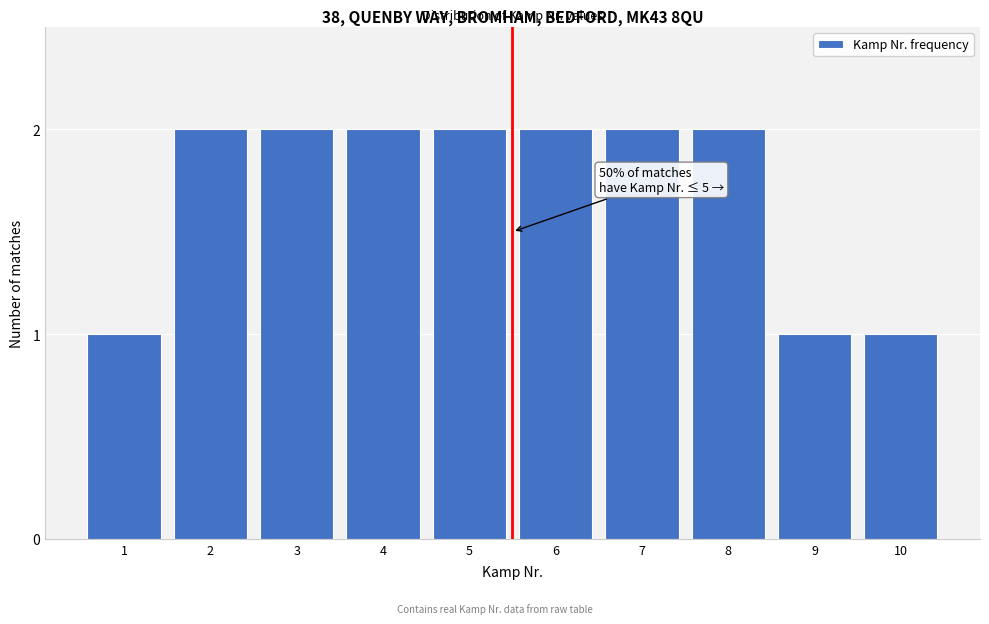

Reading left to right, list all the values displayed in this chart.

1	2	2	2	2	2	2	2	1	1